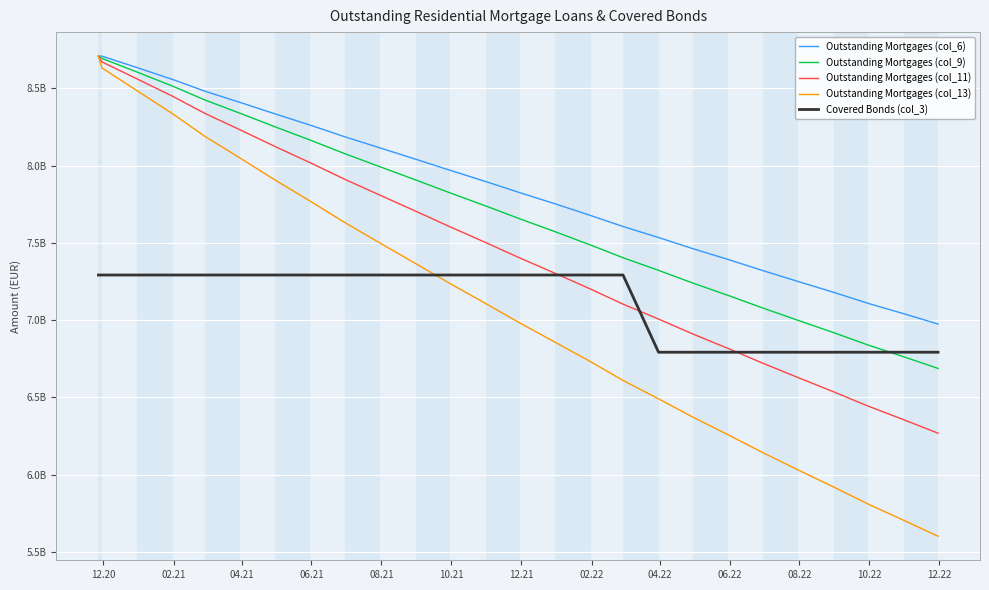

At how many categories does at least one series exceed 7378214391?

20